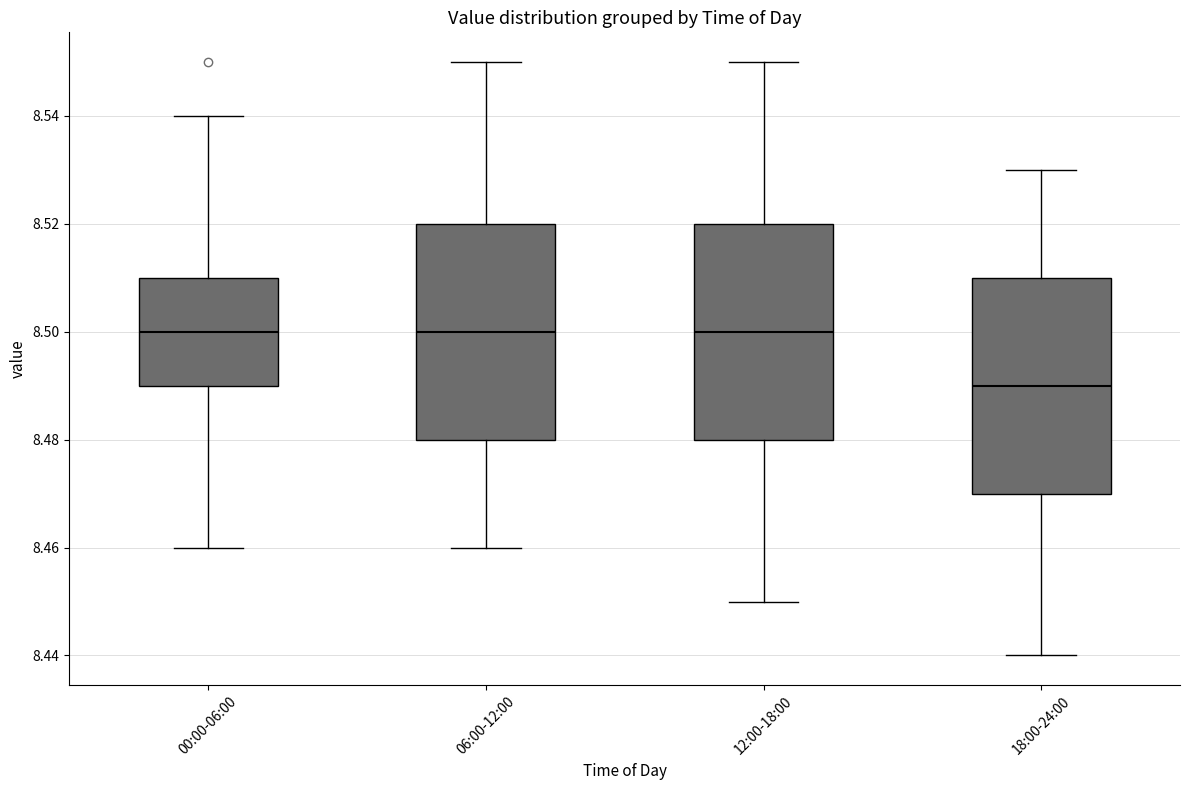

Reading left to right, read every box against the y-axis: the position of its median line, the range the box covers, and the ends of its whiskers. The values are not printed on the chart, so give them approximately, as read against the axis.

00:00-06:00: median 8.50, box 8.49 to 8.51, whiskers 8.46 to 8.54
06:00-12:00: median 8.50, box 8.48 to 8.52, whiskers 8.46 to 8.55
12:00-18:00: median 8.50, box 8.48 to 8.52, whiskers 8.45 to 8.55
18:00-24:00: median 8.49, box 8.47 to 8.51, whiskers 8.44 to 8.53